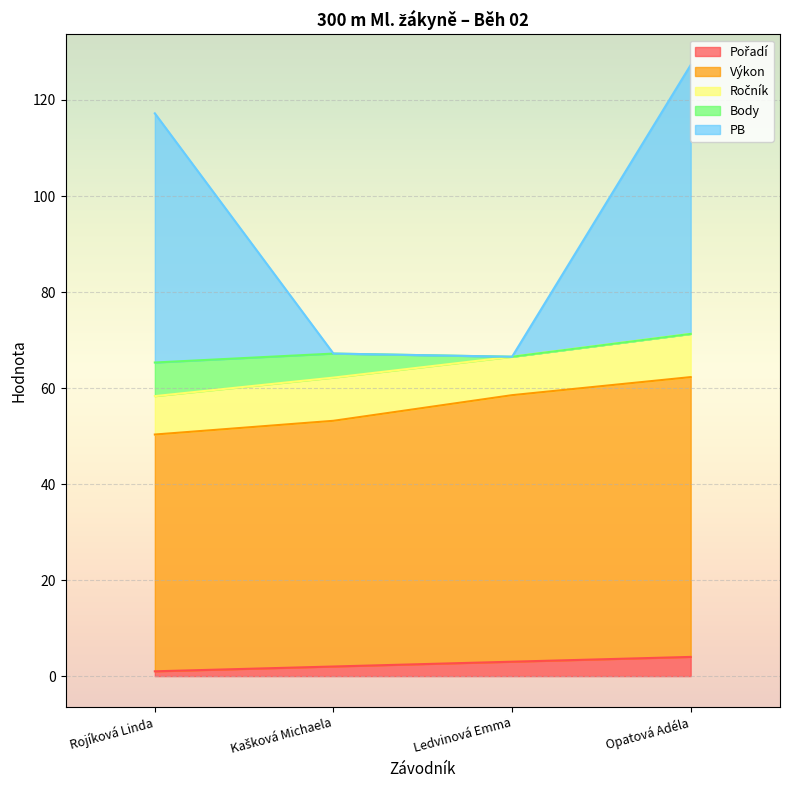

Does the chart display data point markers on the line(s)?

No